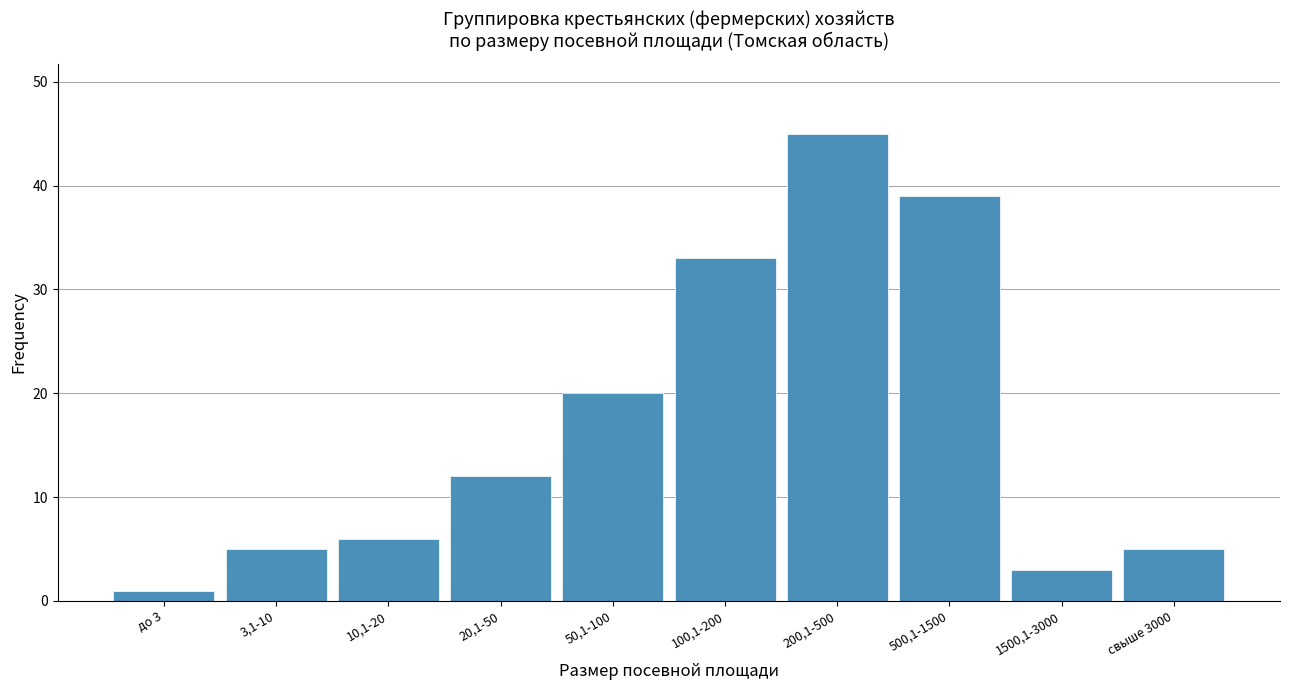

Reading left to right, transcribe all the data shown in this chart.

1	5	6	12	20	33	45	39	3	5